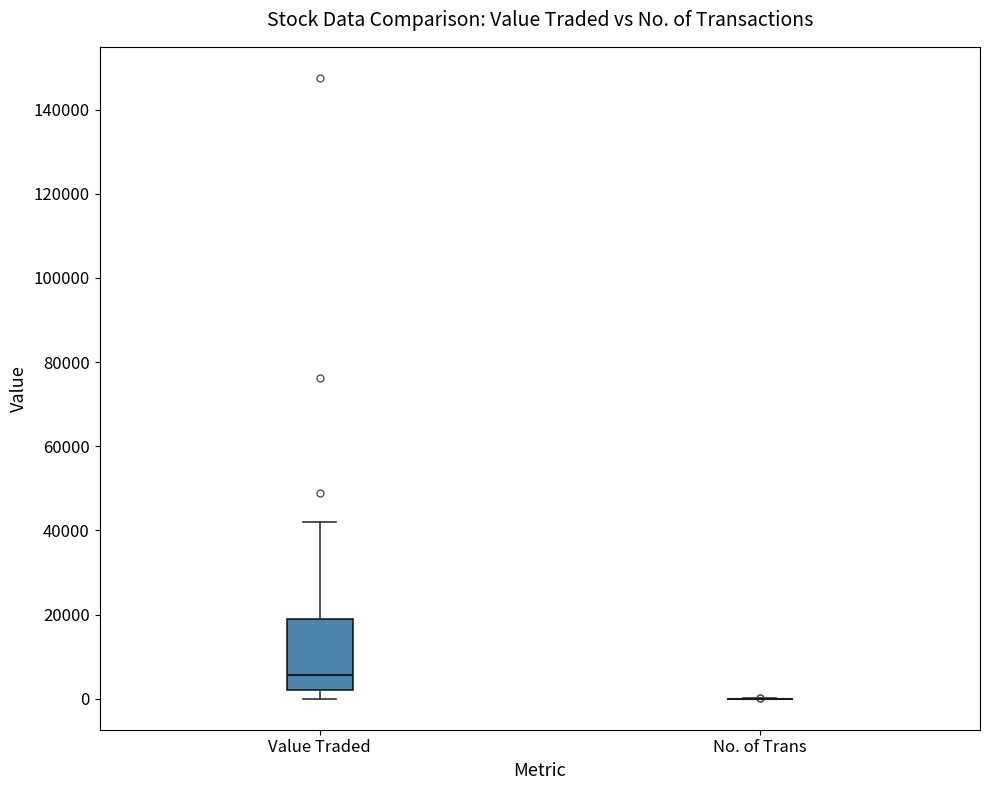

Reading left to right, read every box against the y-axis: the position of its median line, the range the box covers, and the ends of its whiskers. The values are not printed on the chart, so give them approximately, as read against the axis.

Value Traded: median 6000, box 2000 to 18000, whiskers 0 to 42000
No. of Trans: box collapsed to a line at 0, whiskers 0 to 0